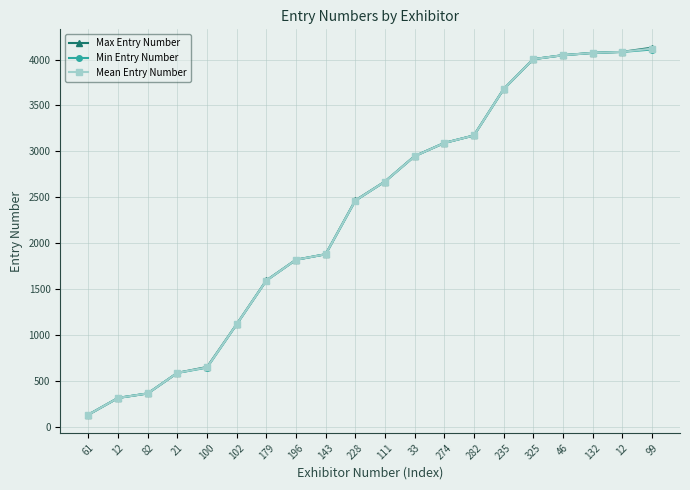

Which label corresponds to the smallest value in the chart?

61